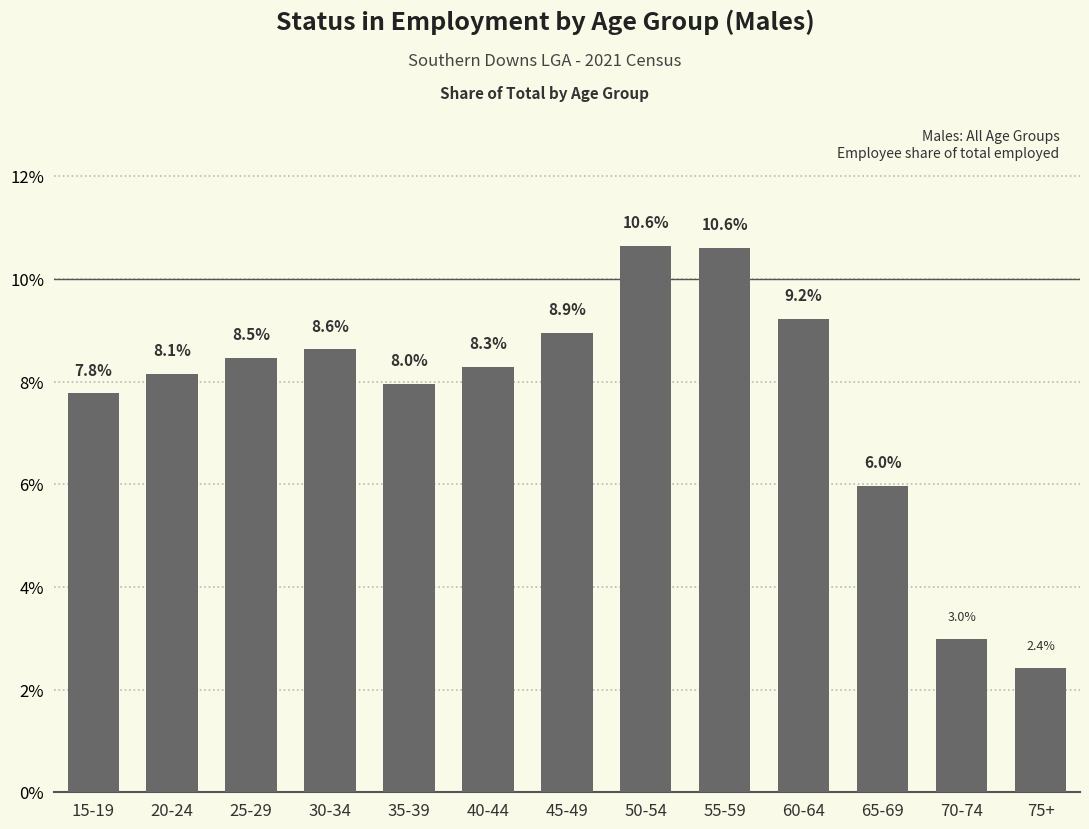

Is it true that the value at 15-19 is 11.7?

False